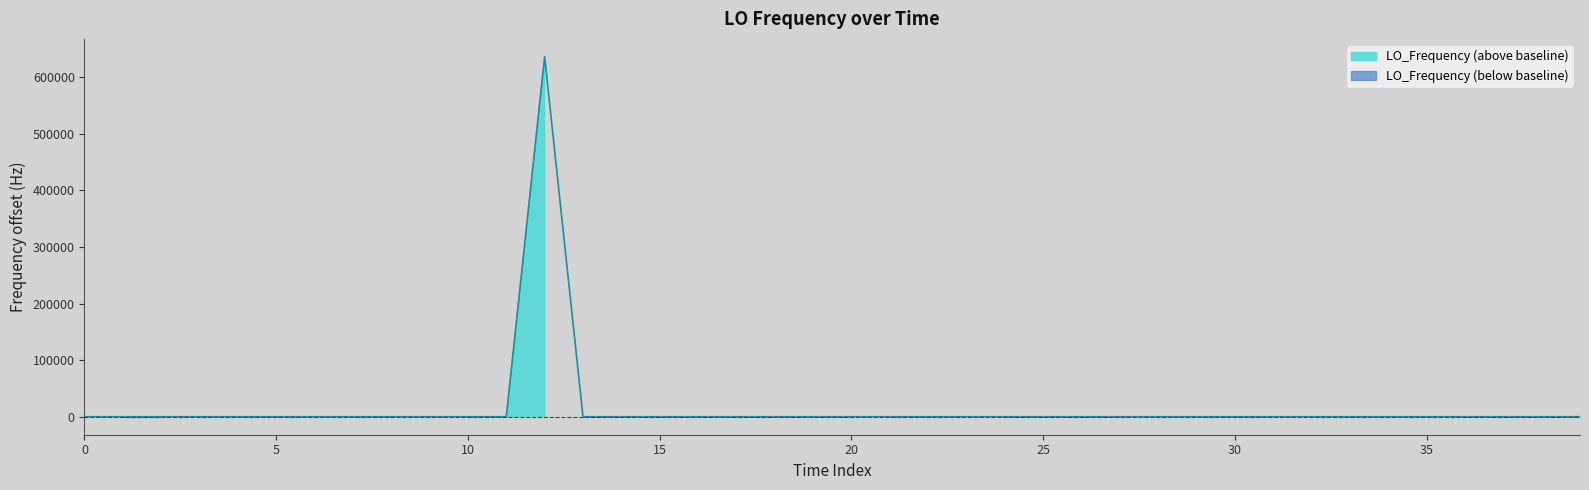

How many points are lower than both their immediate neighbors (excluding endpoints)?

7